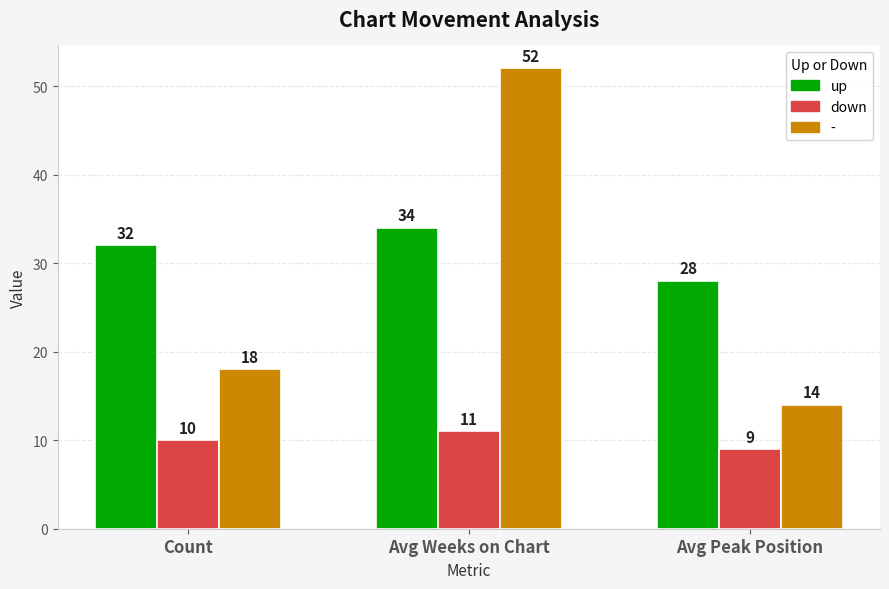

What is the difference between the up values at Avg Peak Position and Avg Weeks on Chart?

6